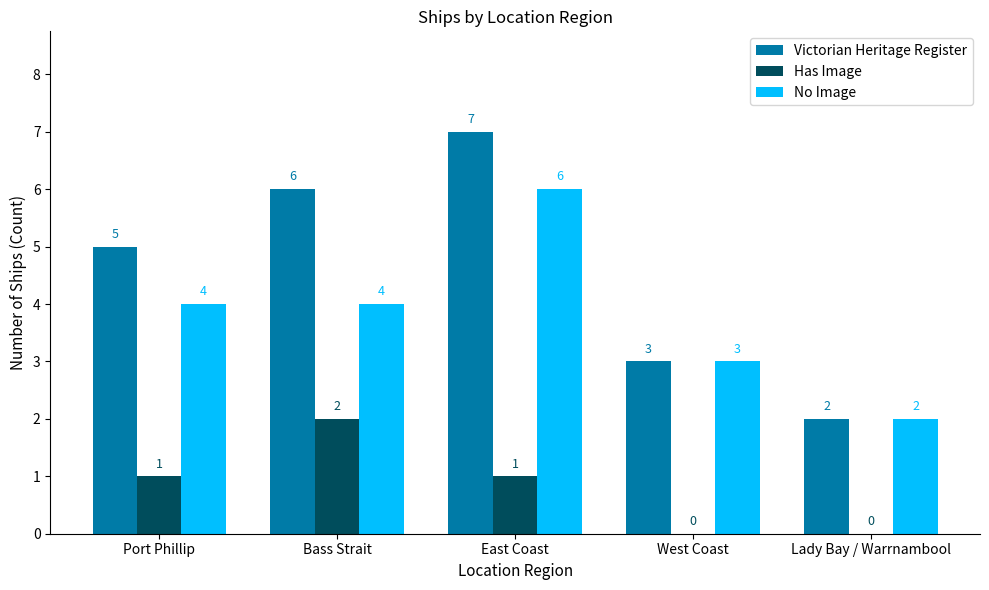

Which category has the highest value across all series?

East Coast